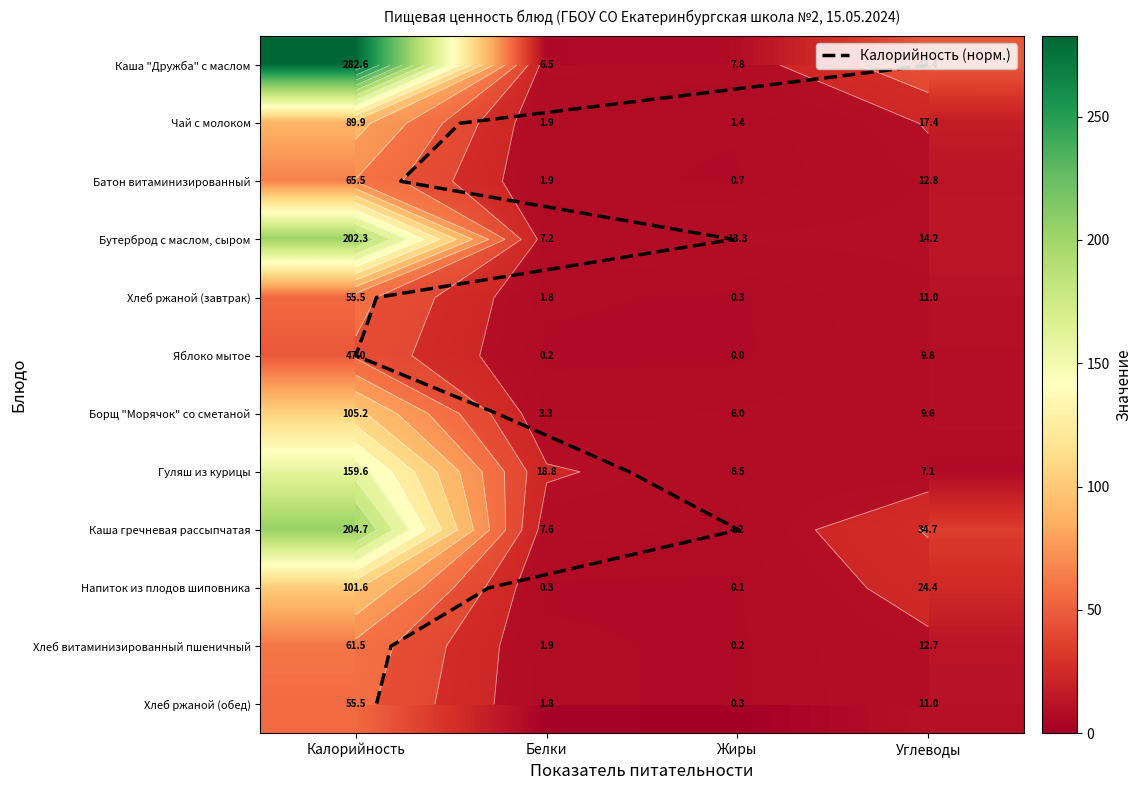

How many data points in Каша "Дружба" с маслом are less than 47?

2